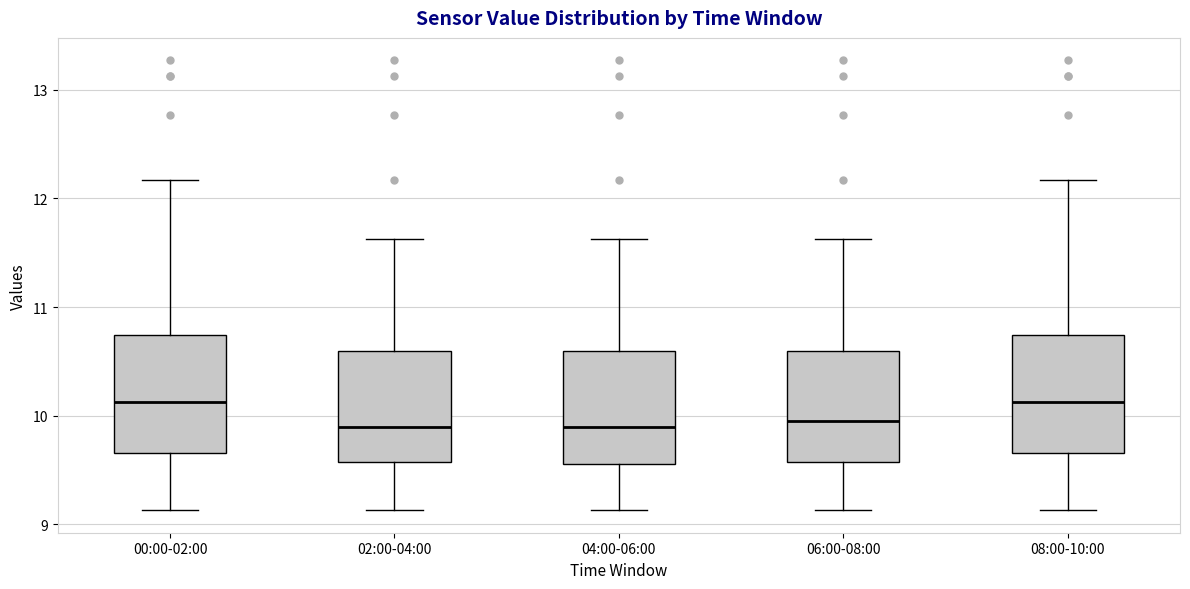

Reading left to right, read every box against the y-axis: the position of its median line, the range the box covers, and the ends of its whiskers. The values are not printed on the chart, so give them approximately, as read against the axis.

00:00-02:00: median 10.1, box 9.7 to 10.7, whiskers 9.1 to 12.2
02:00-04:00: median 9.9, box 9.6 to 10.6, whiskers 9.1 to 11.6
04:00-06:00: median 9.9, box 9.6 to 10.6, whiskers 9.1 to 11.6
06:00-08:00: median 10.0, box 9.6 to 10.6, whiskers 9.1 to 11.6
08:00-10:00: median 10.1, box 9.7 to 10.7, whiskers 9.1 to 12.2